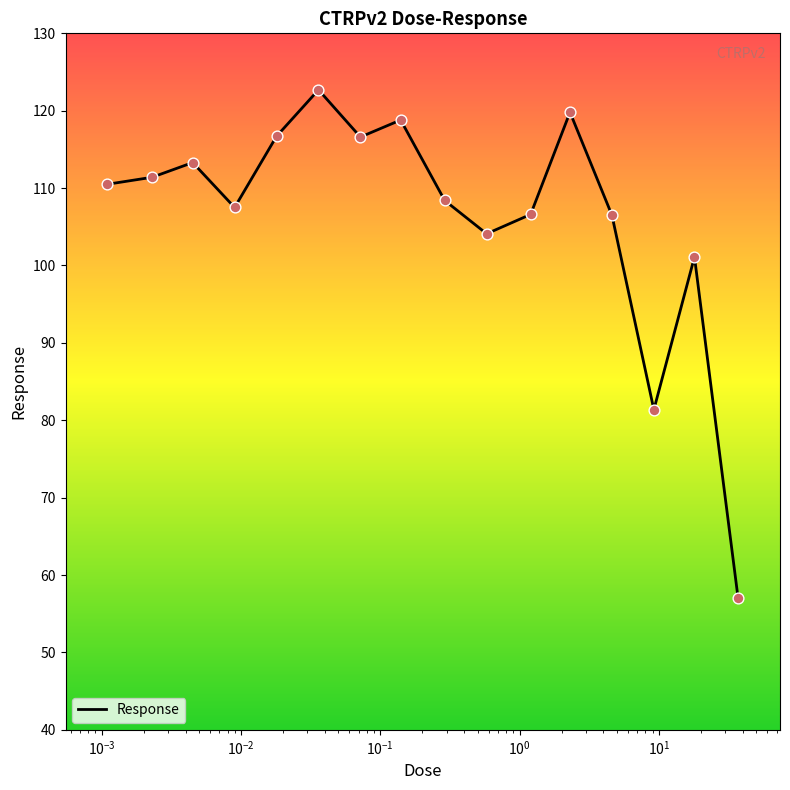

What is the maximum value shown in the chart?

122.7